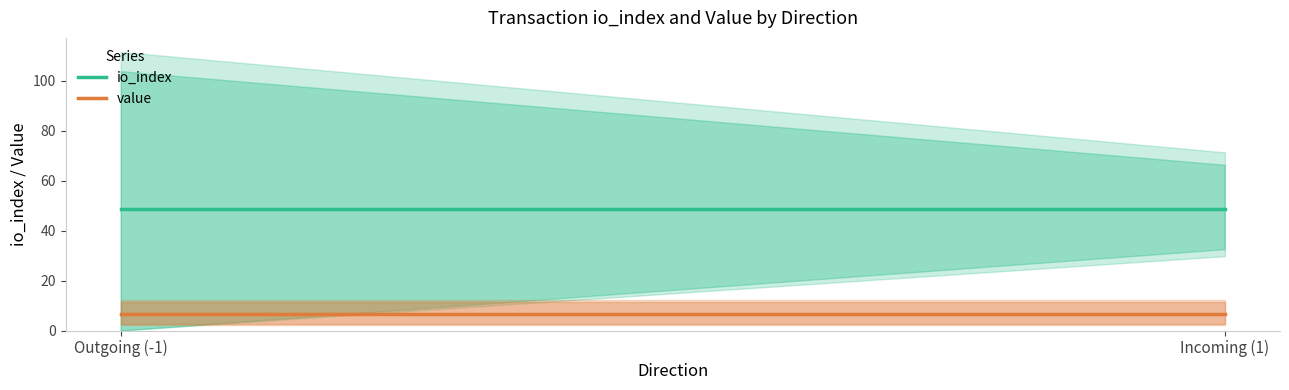

What is the label of the 1st point from the right?

Incoming (1)